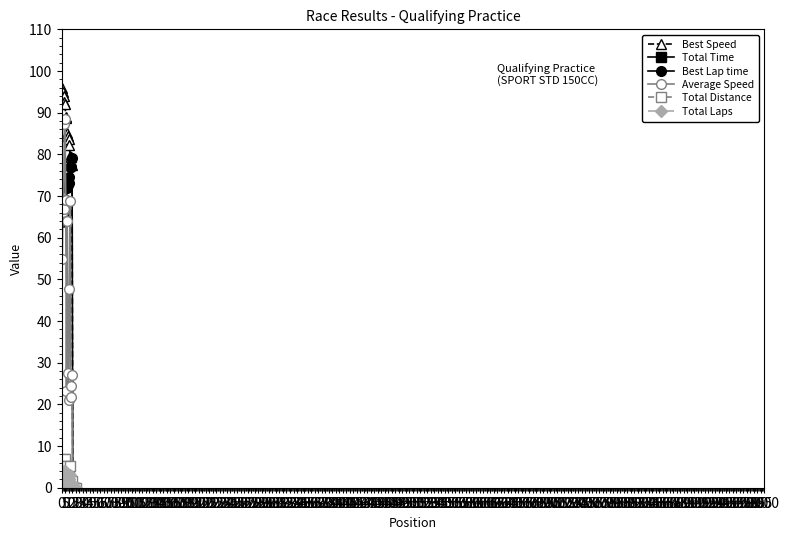

True or false: Total Distance has more than 1 interior local peaks.

True